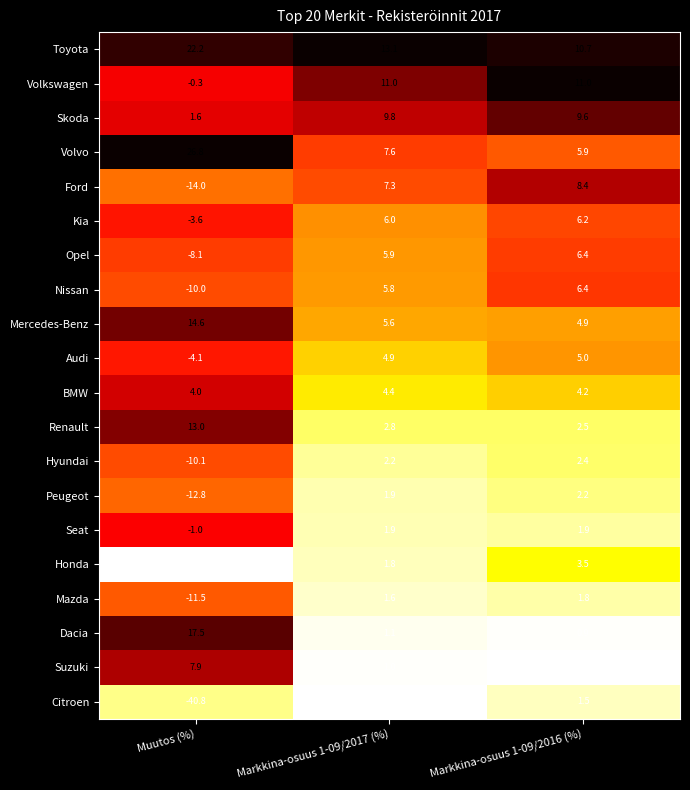

What is the minimum value shown in the chart?

-50.0